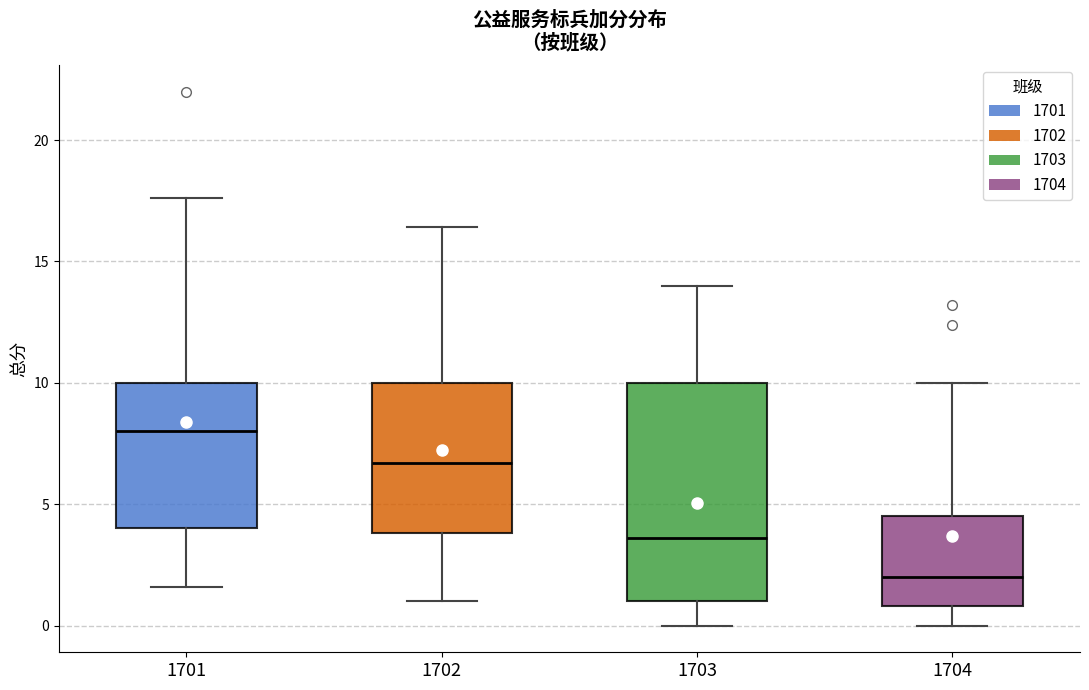

Reading left to right, read every box against the y-axis: the position of its median line, the range the box covers, and the ends of its whiskers. The values are not printed on the chart, so give them approximately, as read against the axis.

1701: median 8.0, box 4.0 to 10.0, whiskers 1.5 to 17.5
1702: median 6.5, box 4.0 to 10.0, whiskers 1.0 to 16.5
1703: median 3.5, box 1.0 to 10.0, whiskers 0.0 to 14.0
1704: median 2.0, box 1.0 to 4.5, whiskers 0.0 to 10.0